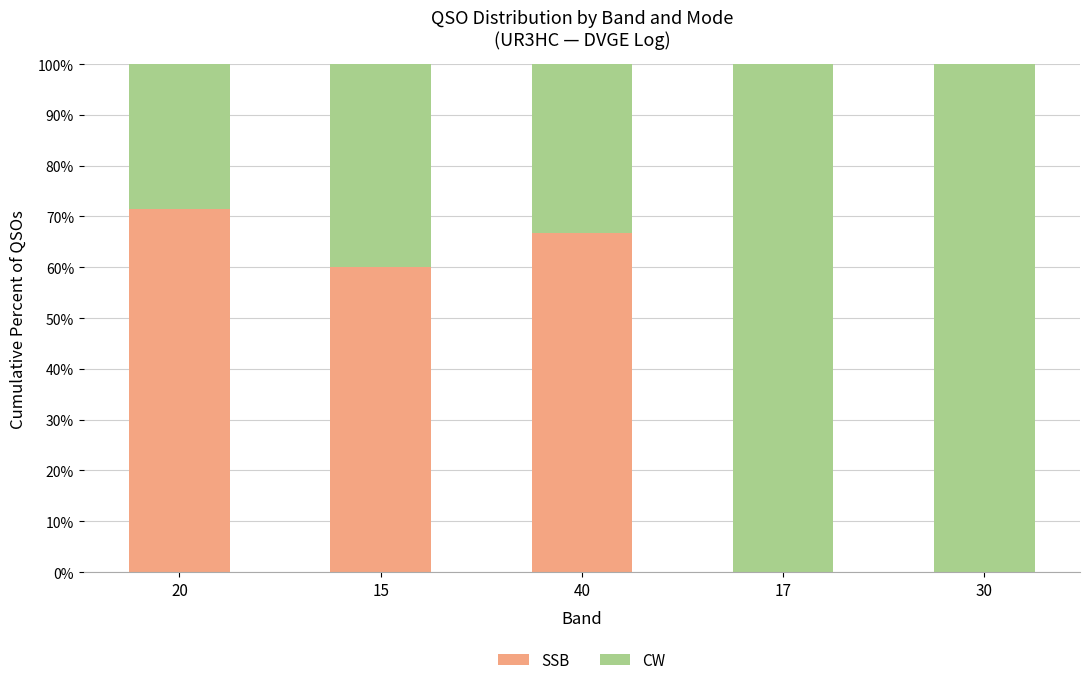

What is the total value across all series at 30?

100.0